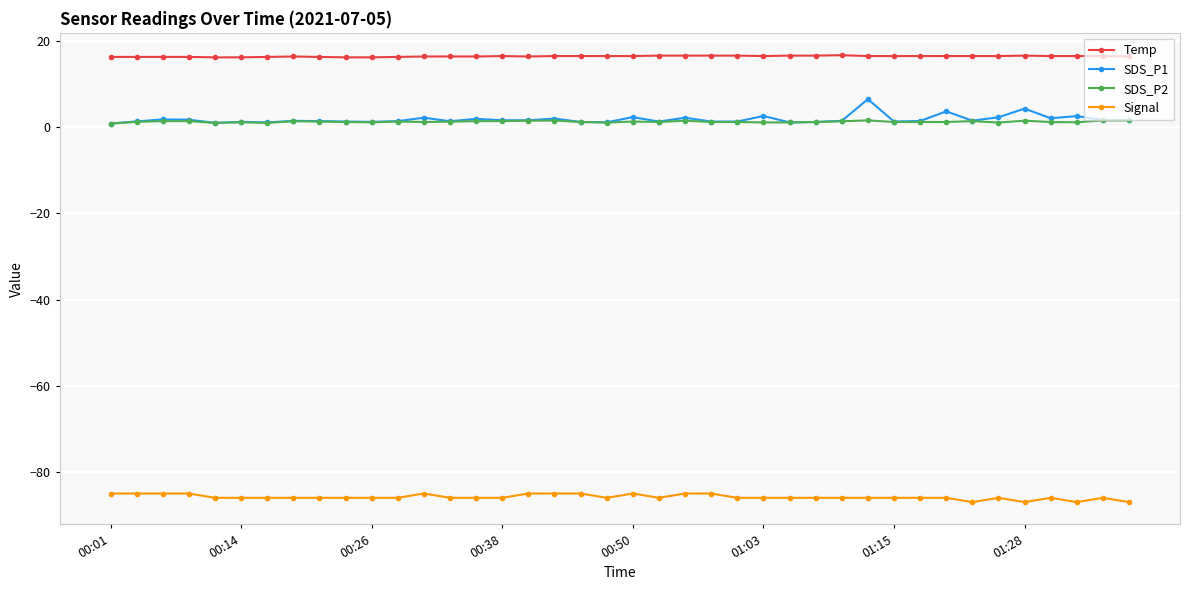

True or false: Signal has more than 0 interior local peaks.

True